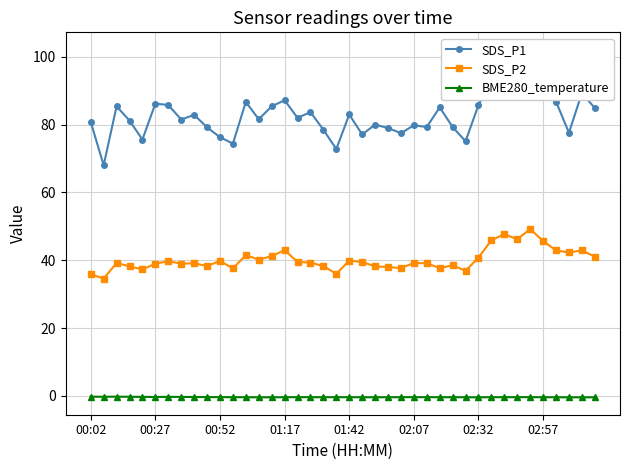

The value of SDS_P2 at 00:27 is 13.5. True or false?

False